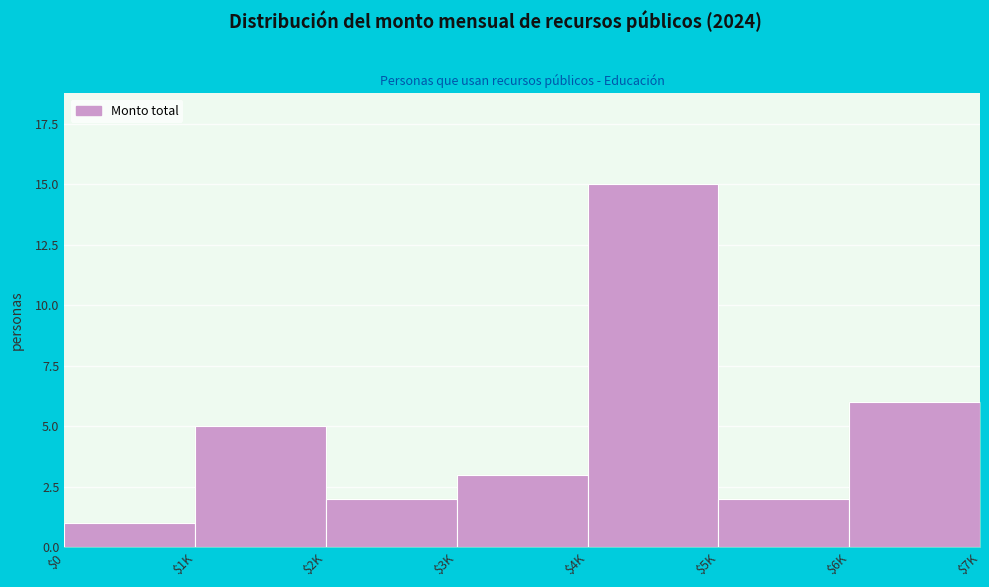

Reading left to right, extract all data points from this chart.

1	5	2	3	15	2	6